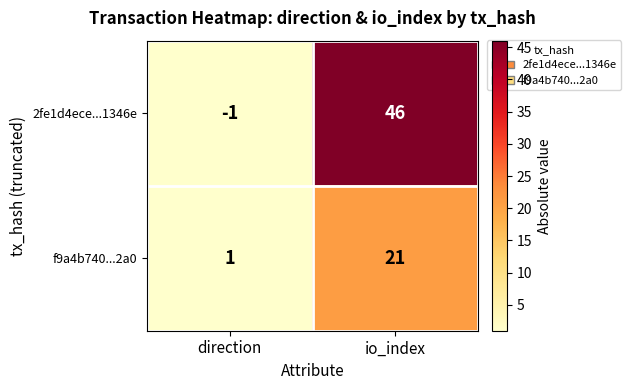

Reading left to right, list all the values displayed in this chart.

2fe1d4ece...1346e: -1	46
f9a4b740...2a0: 1	21